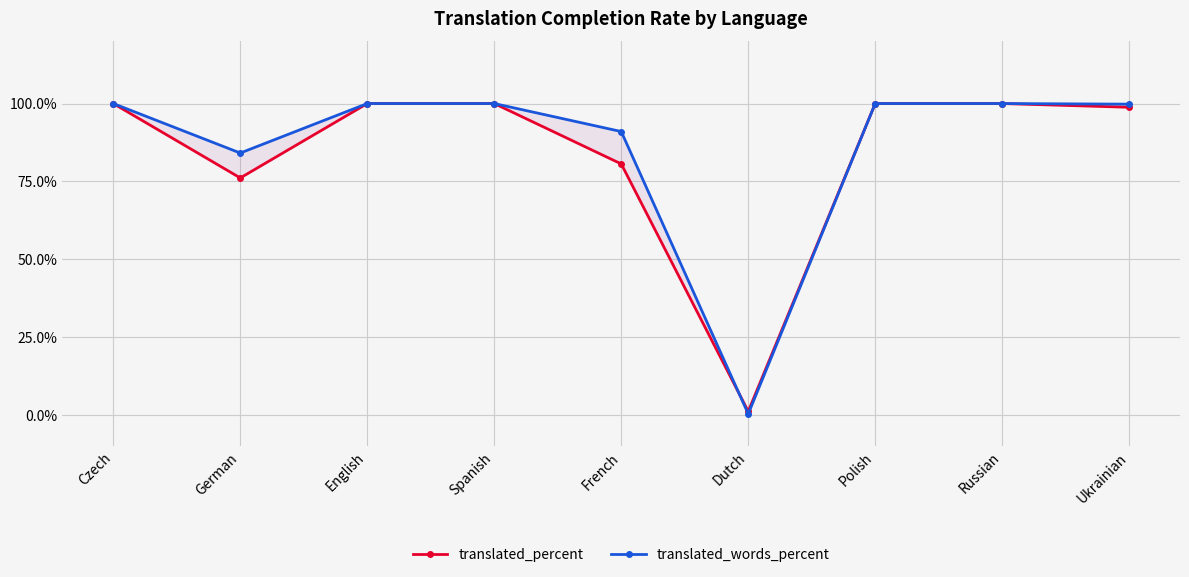

Reading left to right, list all the values displayed in this chart.

translated_percent: Czech=100.0	German=76.1	English=100.0	Spanish=100.0	French=80.6	Dutch=1.1	Polish=100.0	Russian=100.0	Ukrainian=98.8
translated_words_percent: Czech=100.0	German=84.1	English=100.0	Spanish=100.0	French=91.0	Dutch=0.3	Polish=100.0	Russian=100.0	Ukrainian=99.8